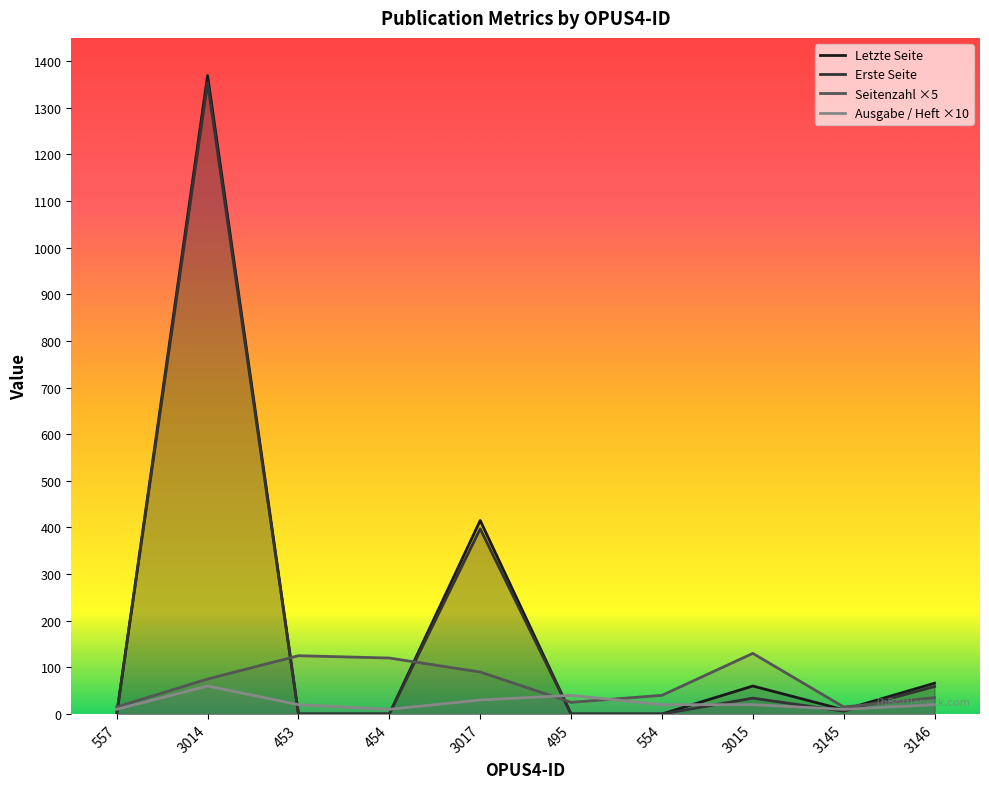

At which category is the sum across all series the highest?

3014